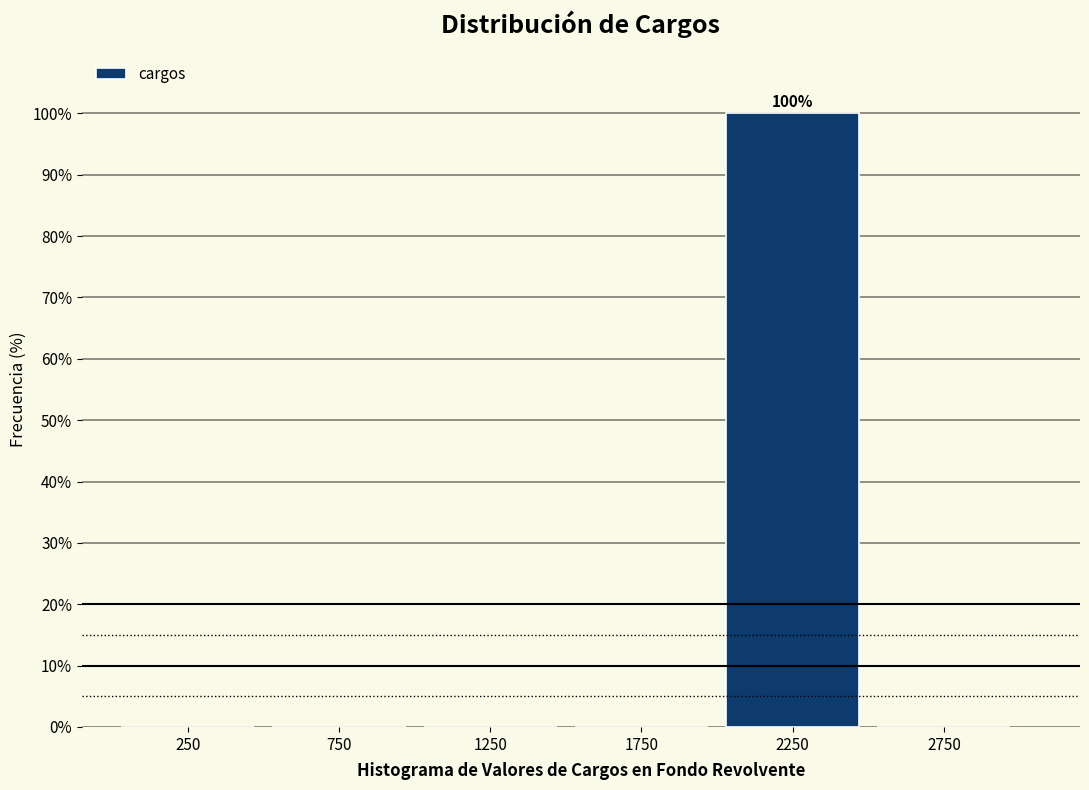

Reading right to left, extract all data points from this chart.

2750=0	2250=100	1750=0	1250=0	750=0	250=0